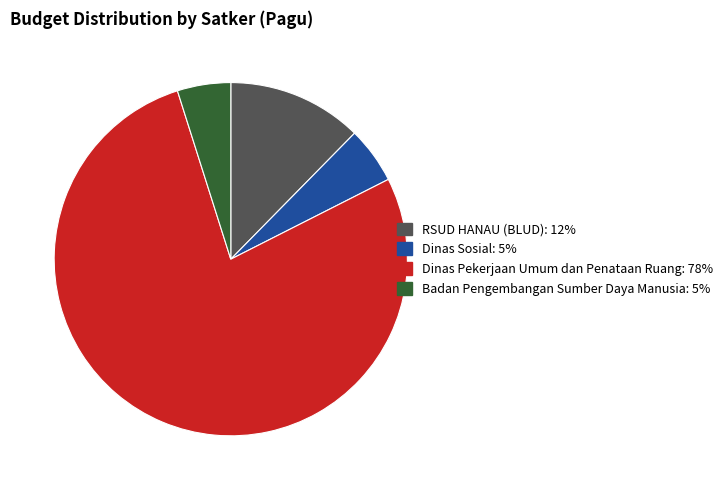

Is there any slice that represents more than half of the pie?

Yes